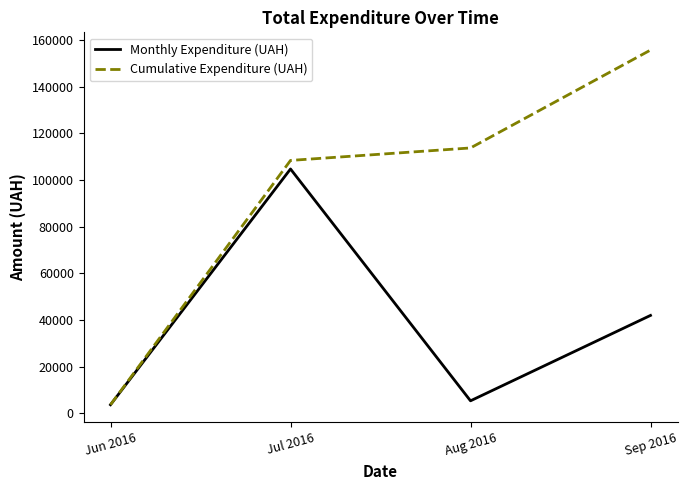

True or false: Monthly Expenditure (UAH) has more than 0 interior local peaks.

True